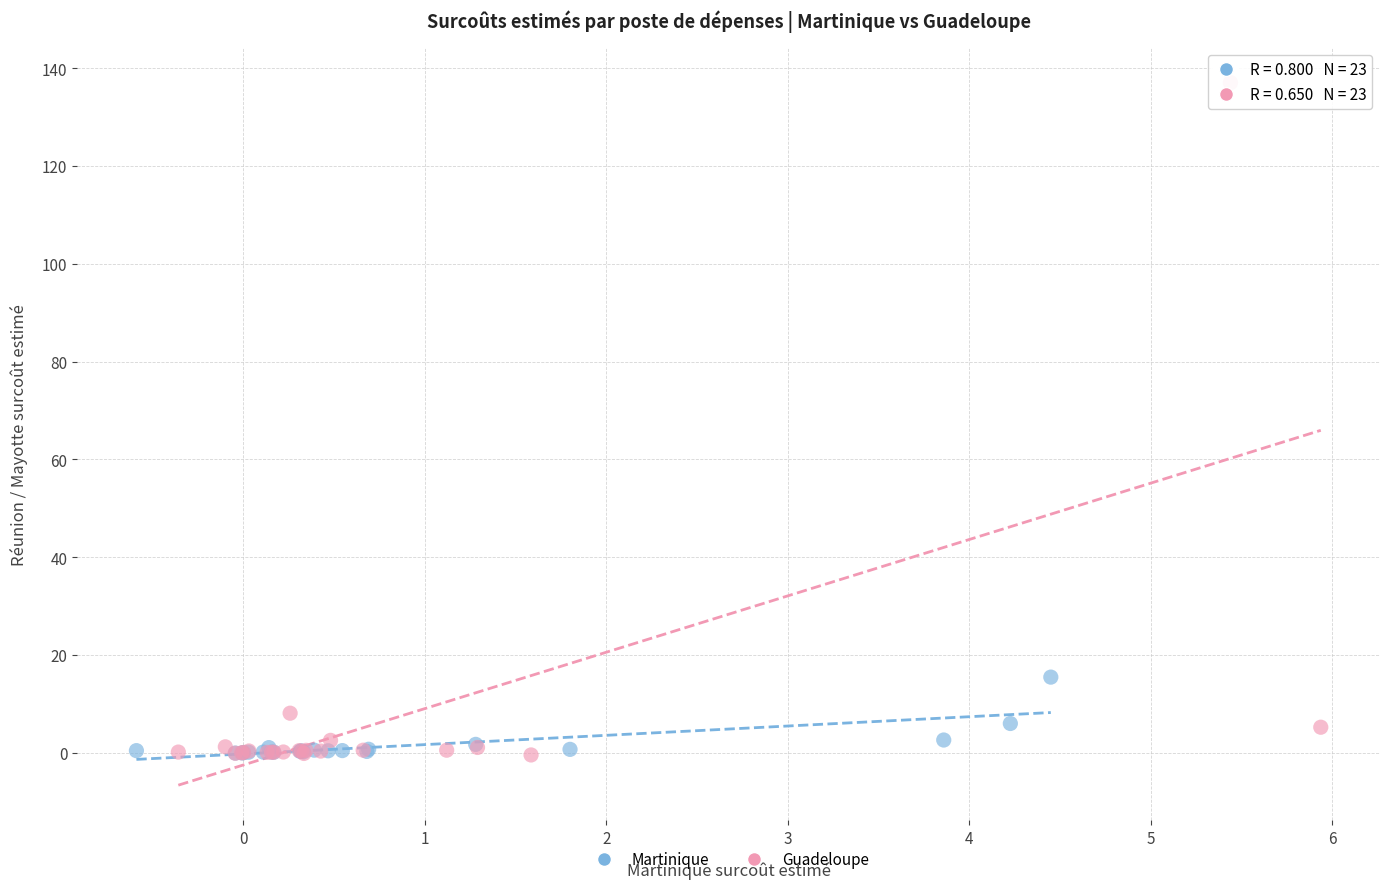

What are all the series names shown in the legend?

Martinique, Guadeloupe